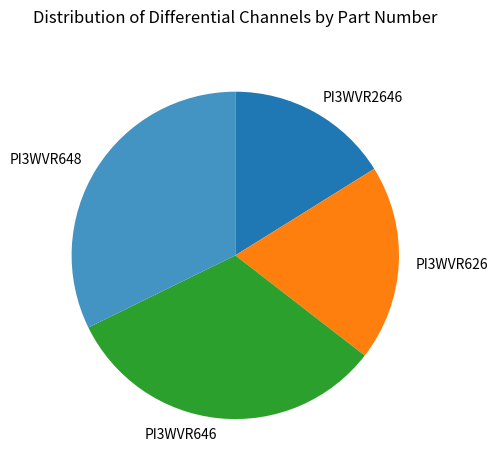

Does any single category account for the majority?

No